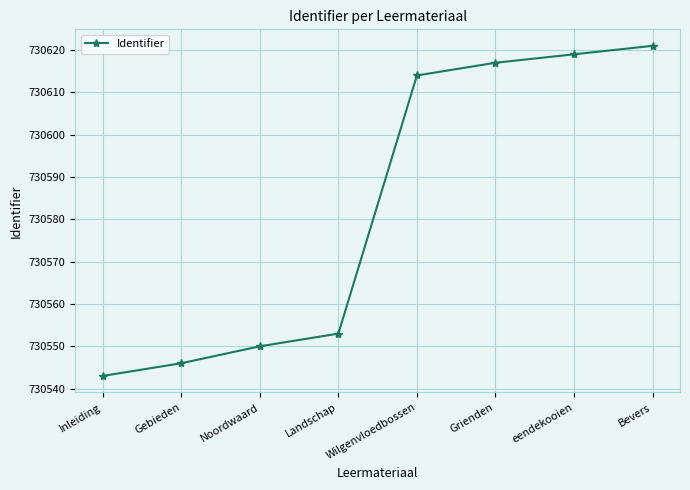

True or false: the data has more than 1 interior local peaks.

False